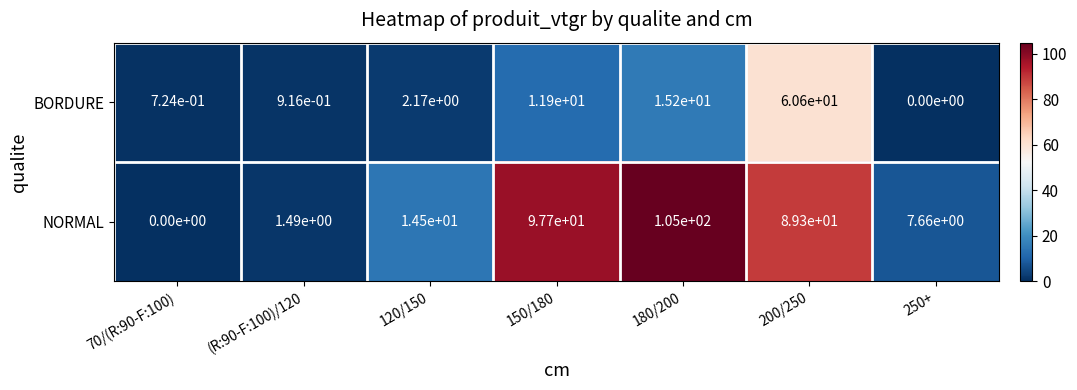

Which series has the largest total across all categories?

NORMAL